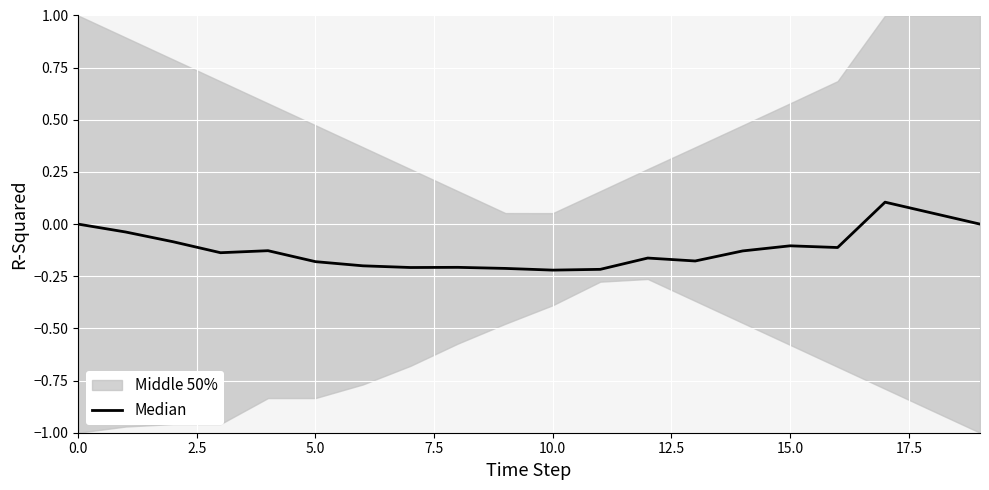

How many lines are shown in the chart?

1